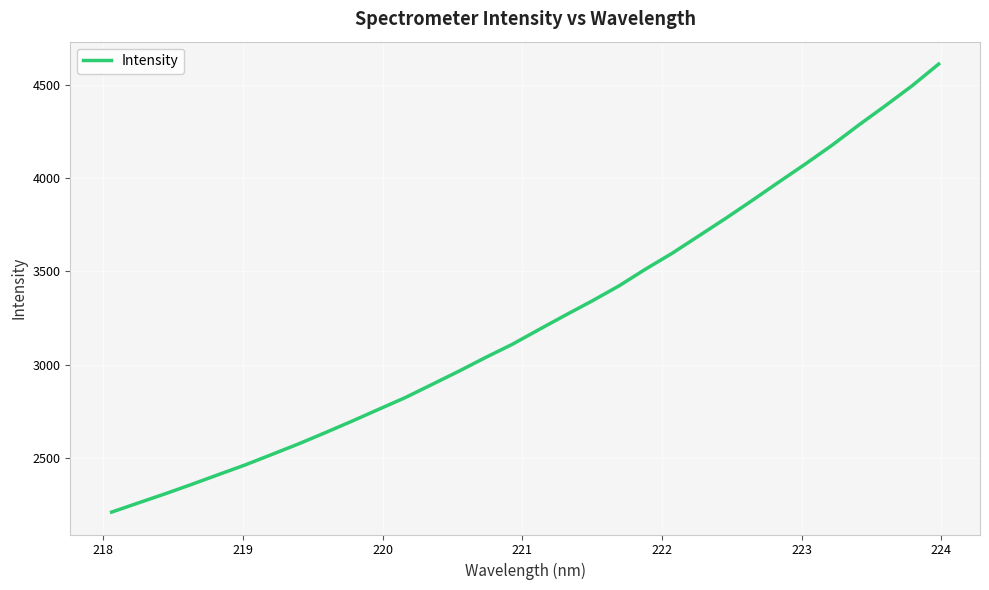

What is the minimum value shown in the chart?

2208.9